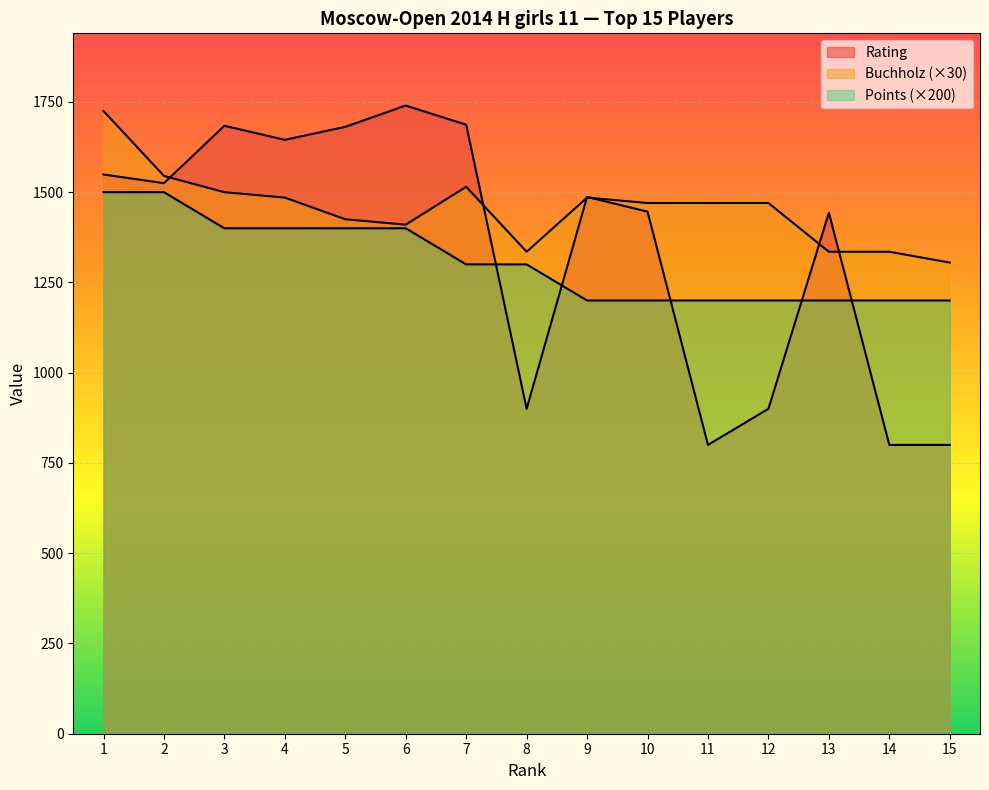

Which series has the largest range (max minus min)?

Rating